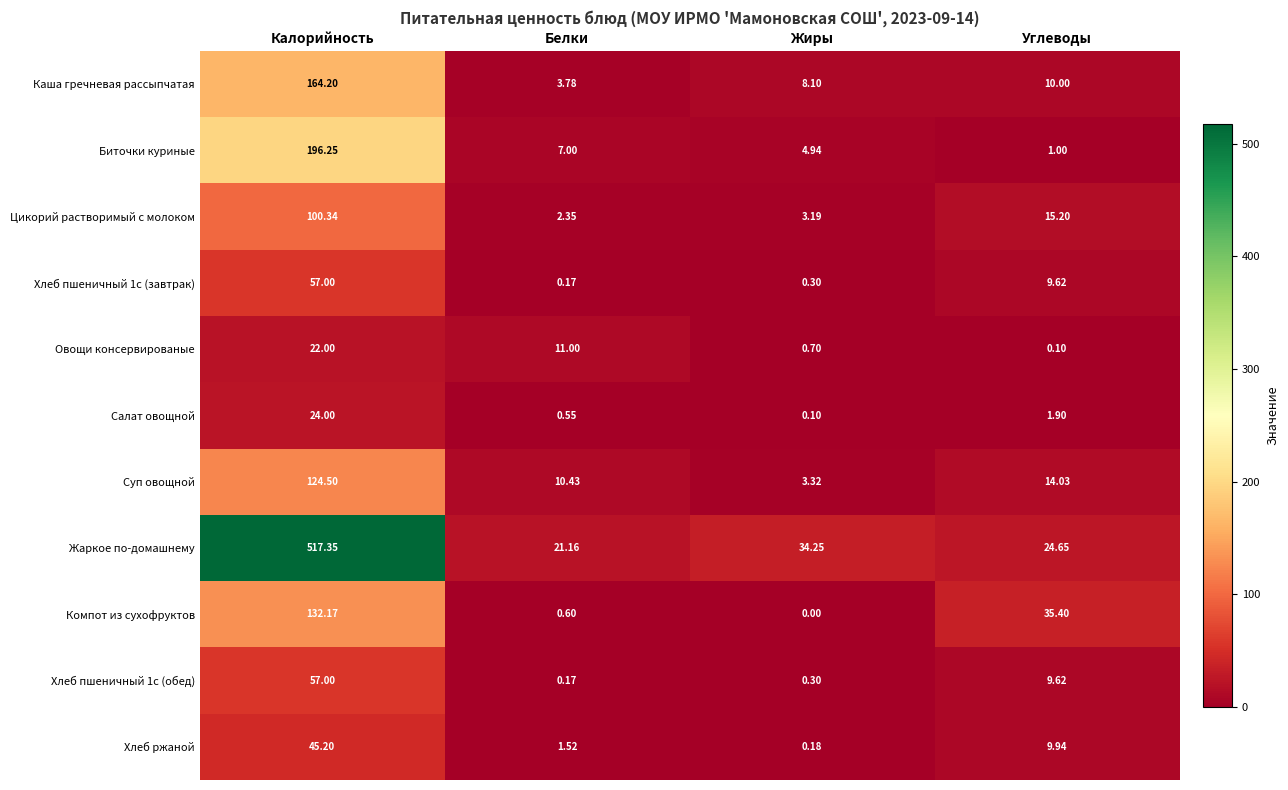

Which label corresponds to the largest value in the chart?

Калорийность